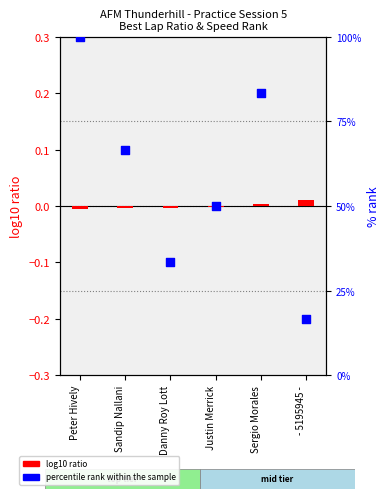

Which series reaches the maximum Y coordinate?

percentile rank within the sample